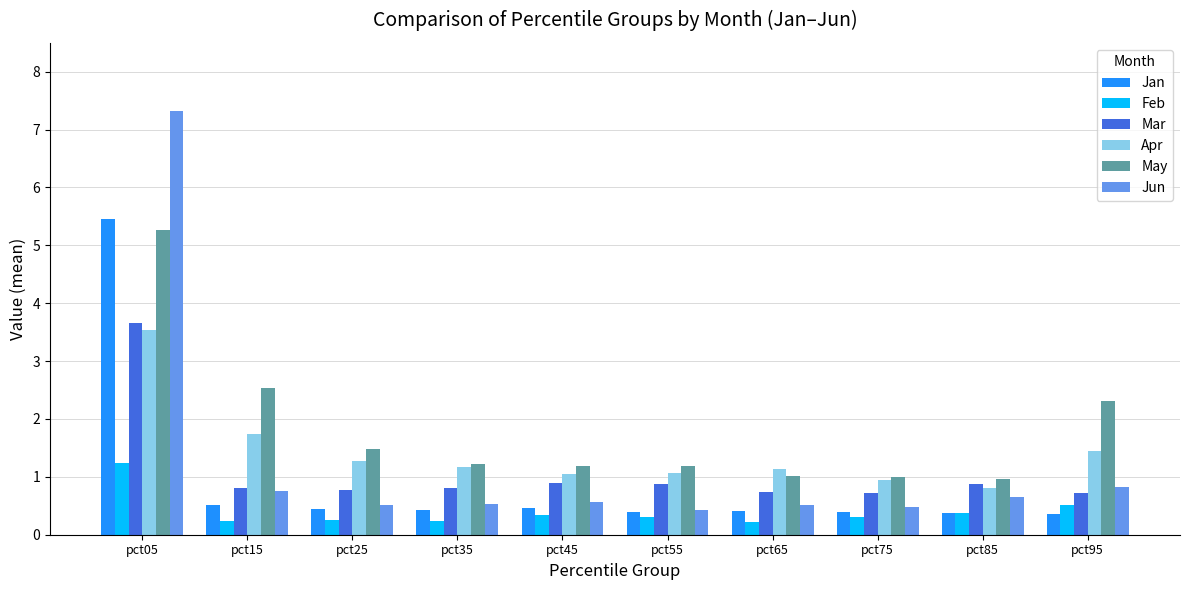

Between pct05 and pct35, which series saw the biggest shift?

Jun